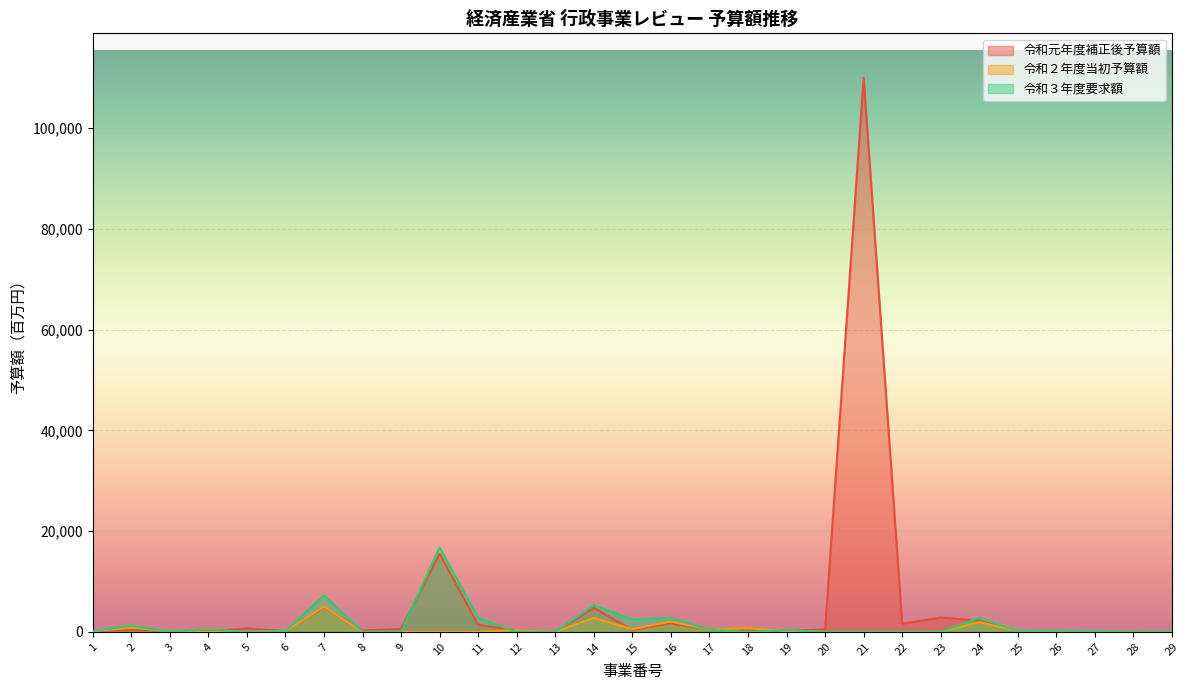

How many interior local peaks does the 令和２年度当初予算額 series have?

8